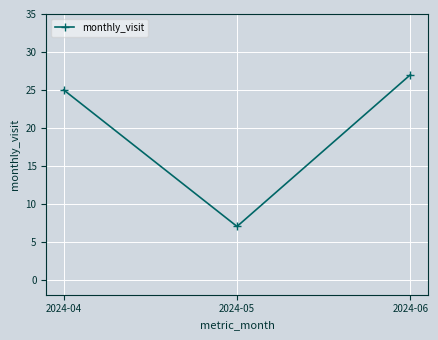

Reading right to left, transcribe all the data shown in this chart.

27	7	25